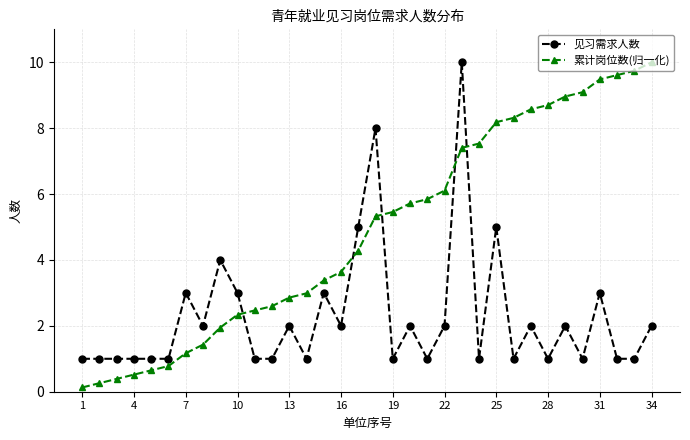

What is the difference between the maximum and minimum values in the 累计岗位数(归一化) series?

9.9